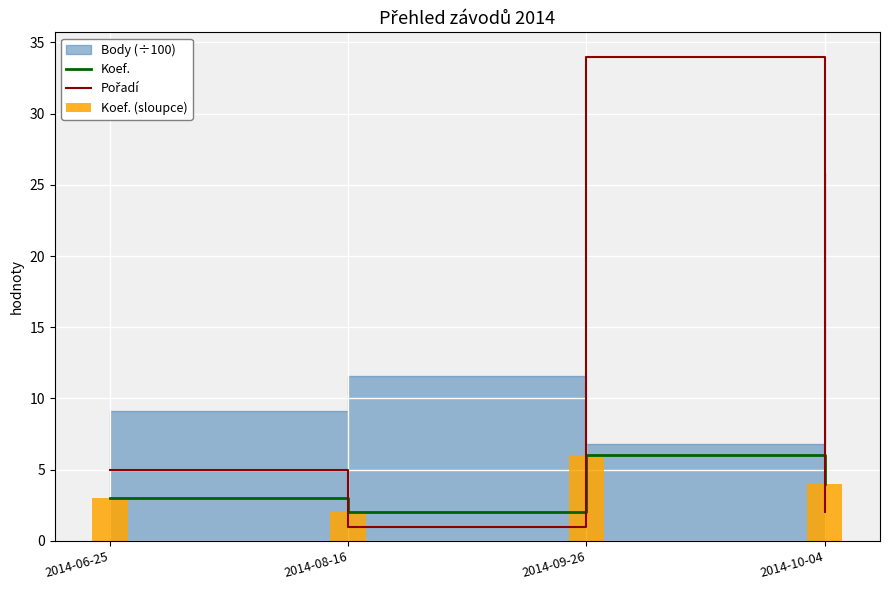

Reading left to right, extract all data points from this chart.

Koef.: 2014-06-25=3	2014-08-16=2	2014-09-26=6	2014-10-04=4
Pořadí: 2014-06-25=5	2014-08-16=1	2014-09-26=34	2014-10-04=2
Koef. (sloupce): 2014-06-25=3	2014-08-16=2	2014-09-26=6	2014-10-04=4